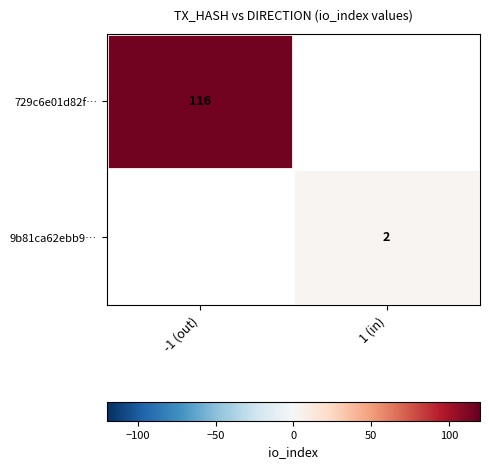

At how many categories does at least one series exceed 79?

1